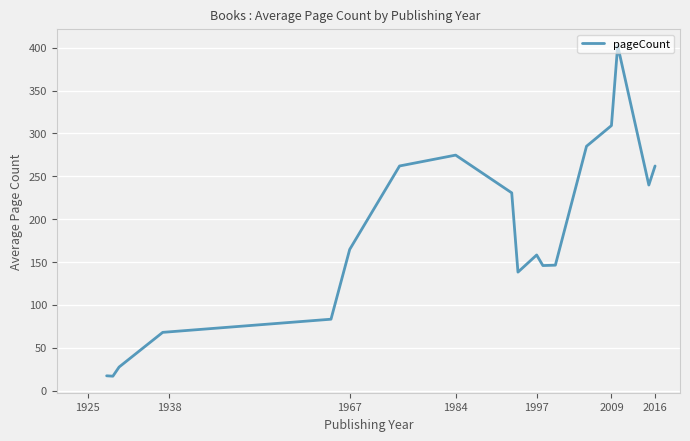

What is the maximum value shown in the chart?

402.4